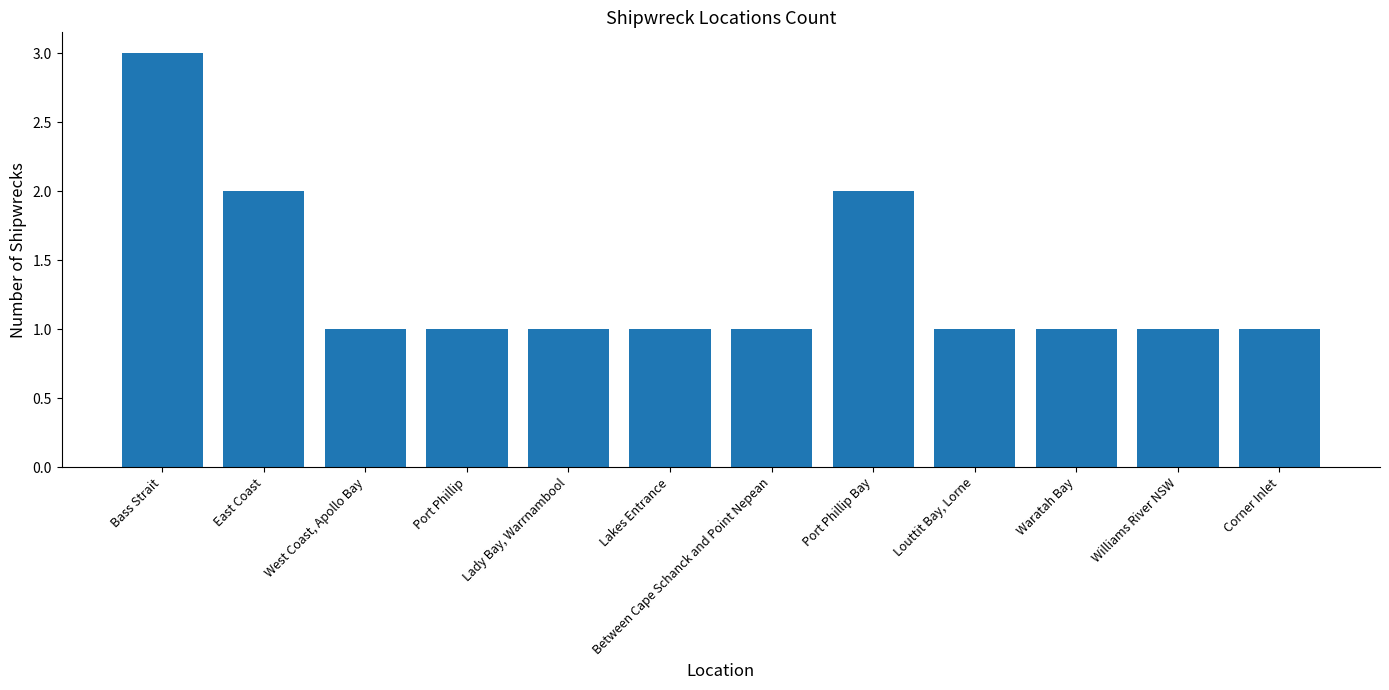

What position from the left is Williams River NSW?

11